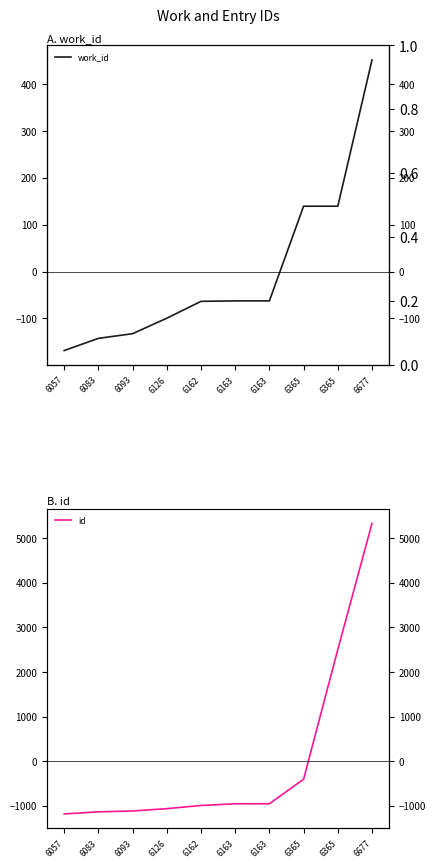

What are all the series names shown in the legend?

work_id, id